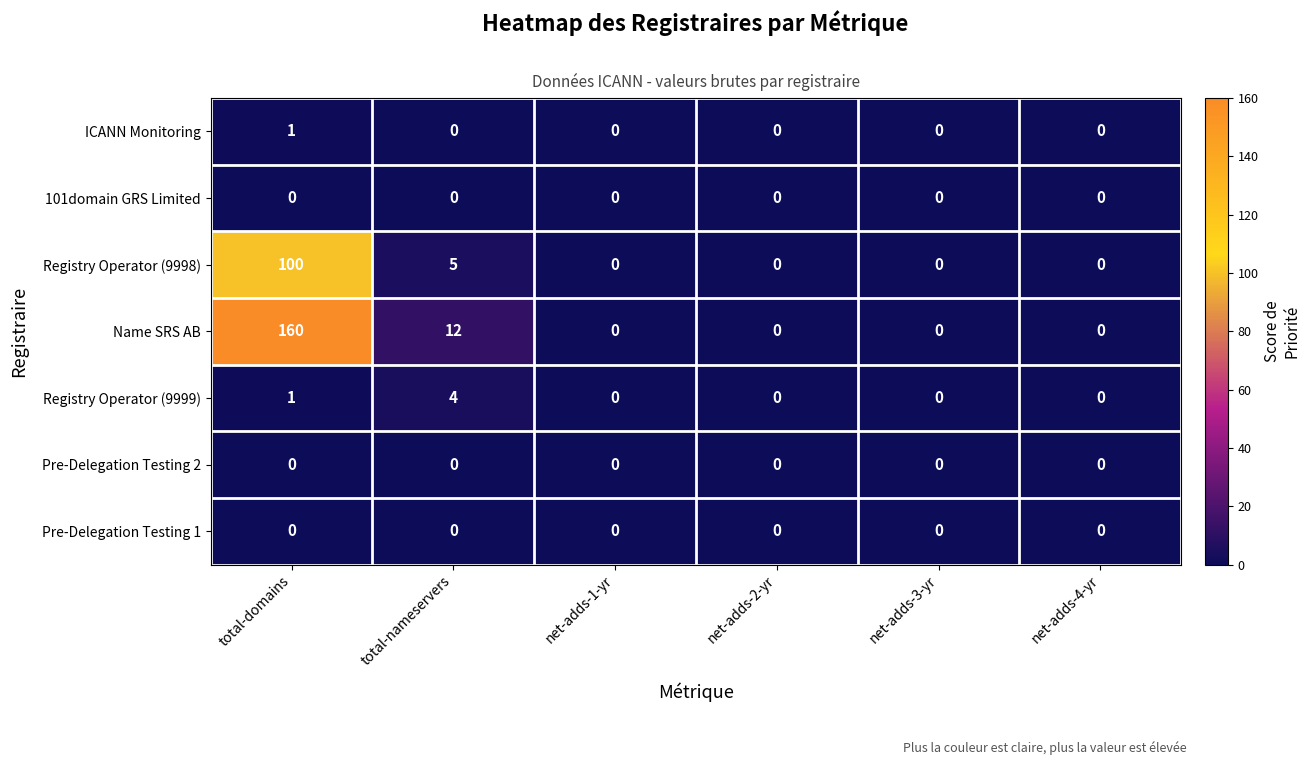

Is the value of Registry Operator (9998) at total-nameservers greater than the value of 101domain GRS Limited at net-adds-3-yr?

Yes